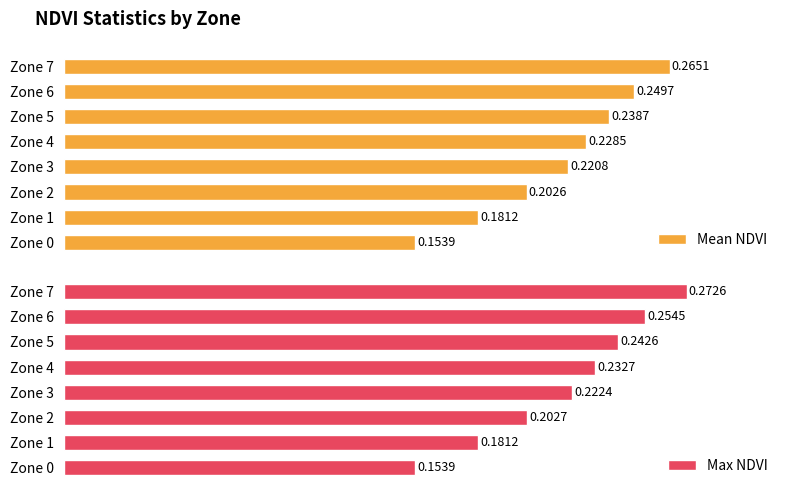

The Mean NDVI series shows 0.3 at Zone 2. True or false?

False